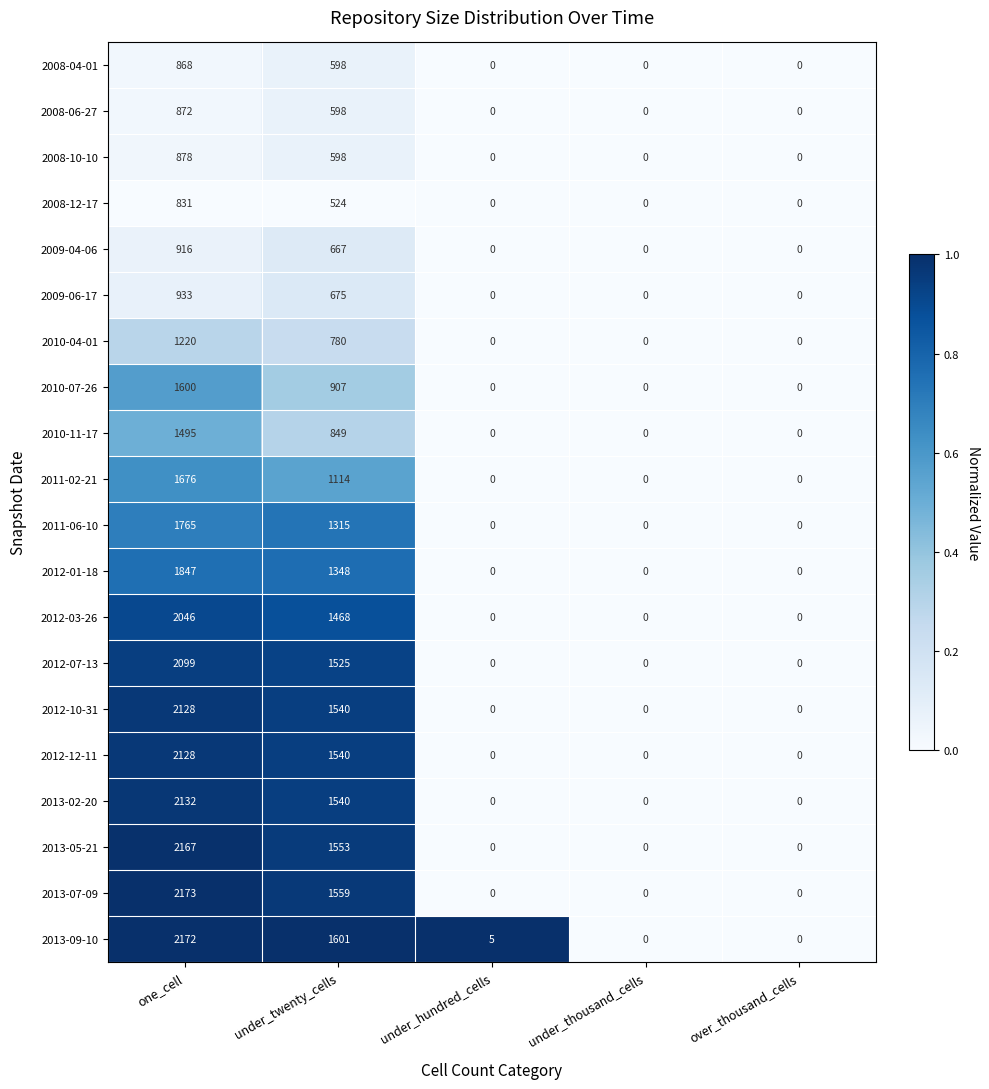

What is the maximum value for 2011-06-10?

1765